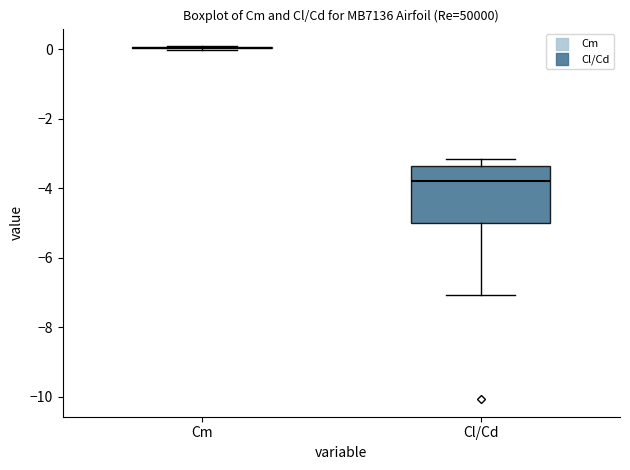

Which box is the tallest, from its lower edge to its upper edge?

Cl/Cd